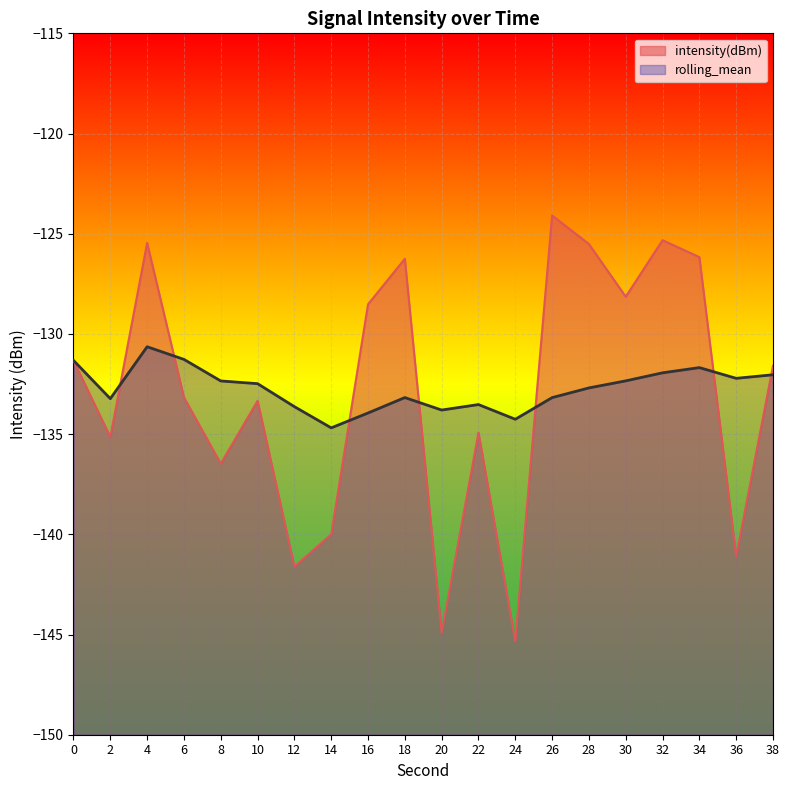

How many interior local valleys does the rolling_mean series have?

5